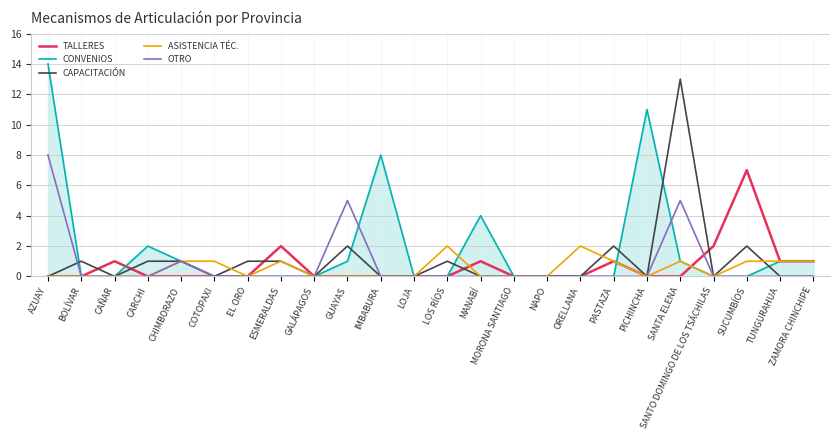

At which category does TALLERES reach its first local peak?

CAÑAR